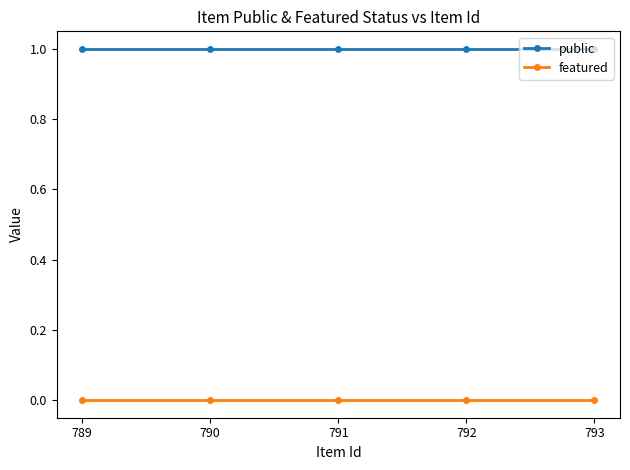

Reading left to right, what are all the values shown in this chart?

public: 1	1	1	1	1
featured: 0	0	0	0	0